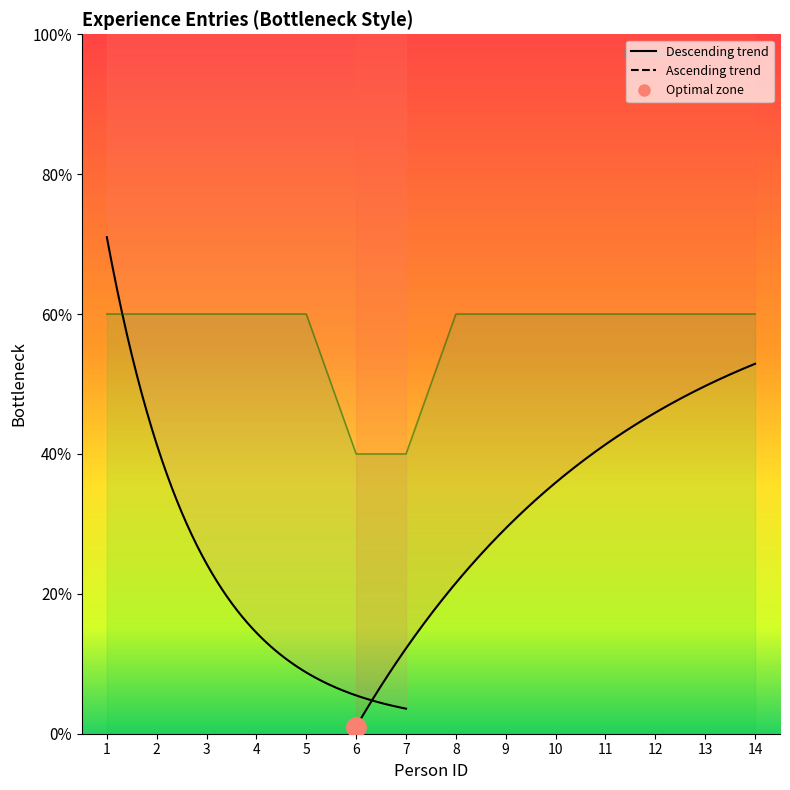

What value does the data have at 4?

3